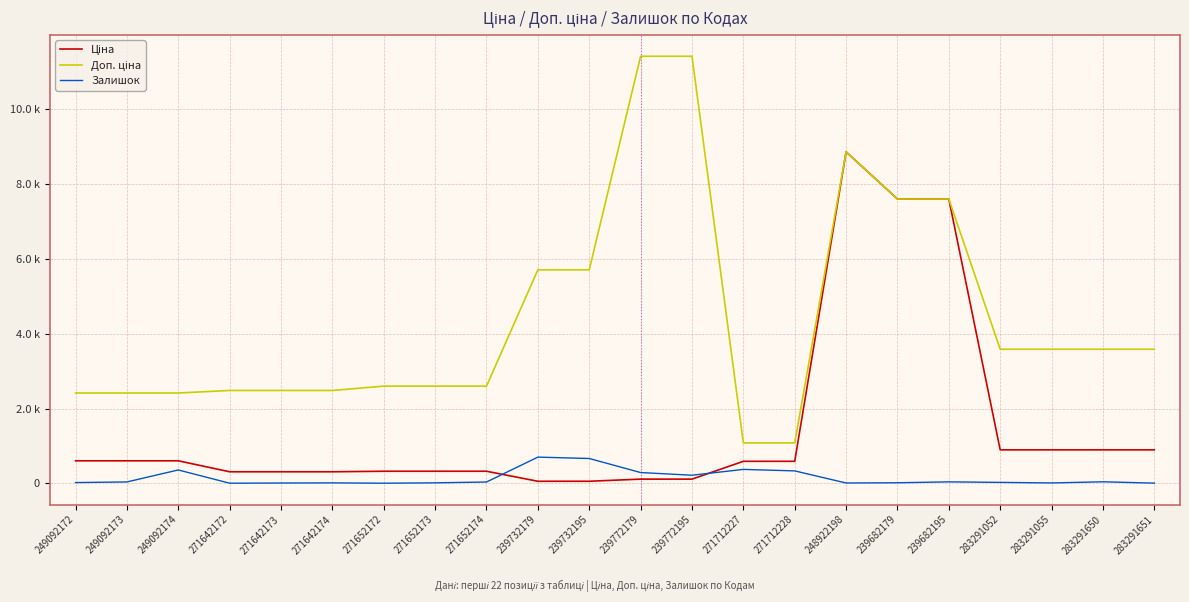

What value does the Ціна series have at 271642174?

310.3